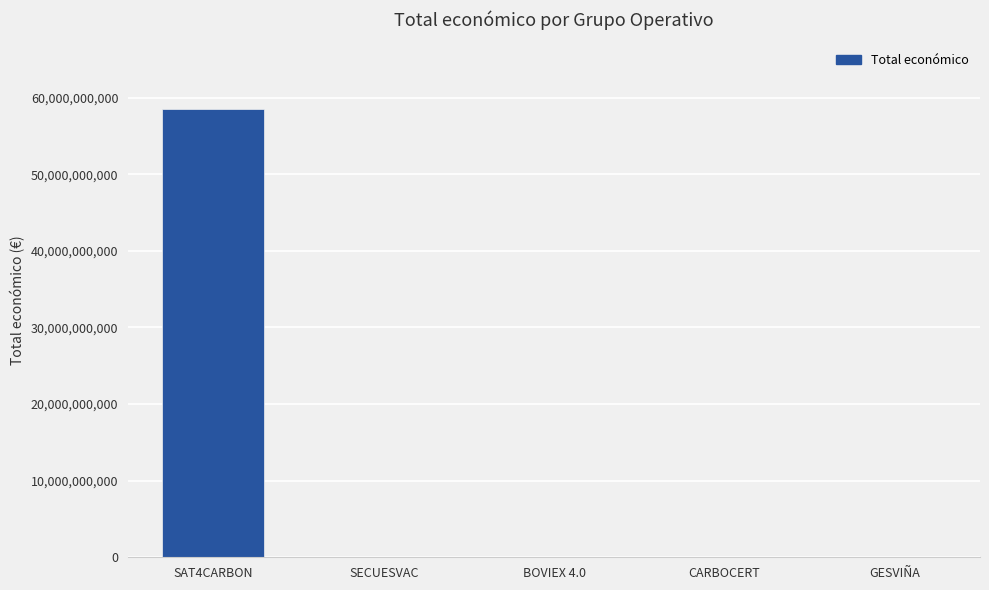

Is it true that the value at SAT4CARBON is 58462941715?

True